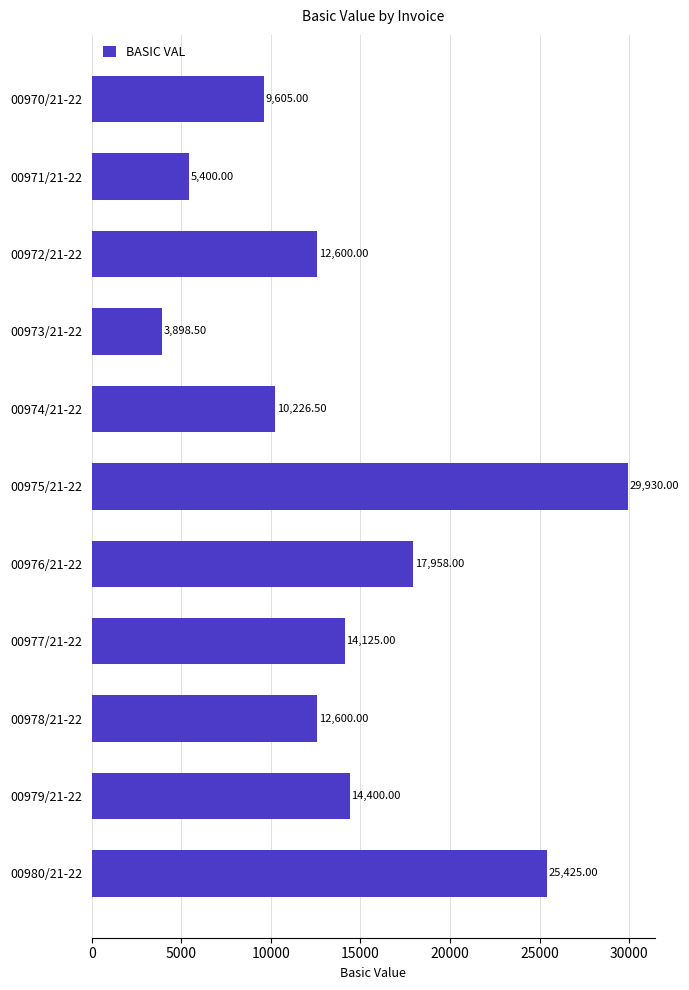

What is the sum of the values at 00976/21-22 and 00970/21-22?

27563.0